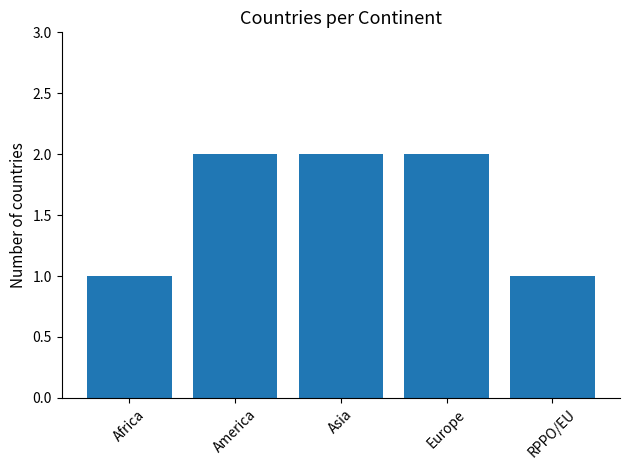

What is the smallest value displayed?

1